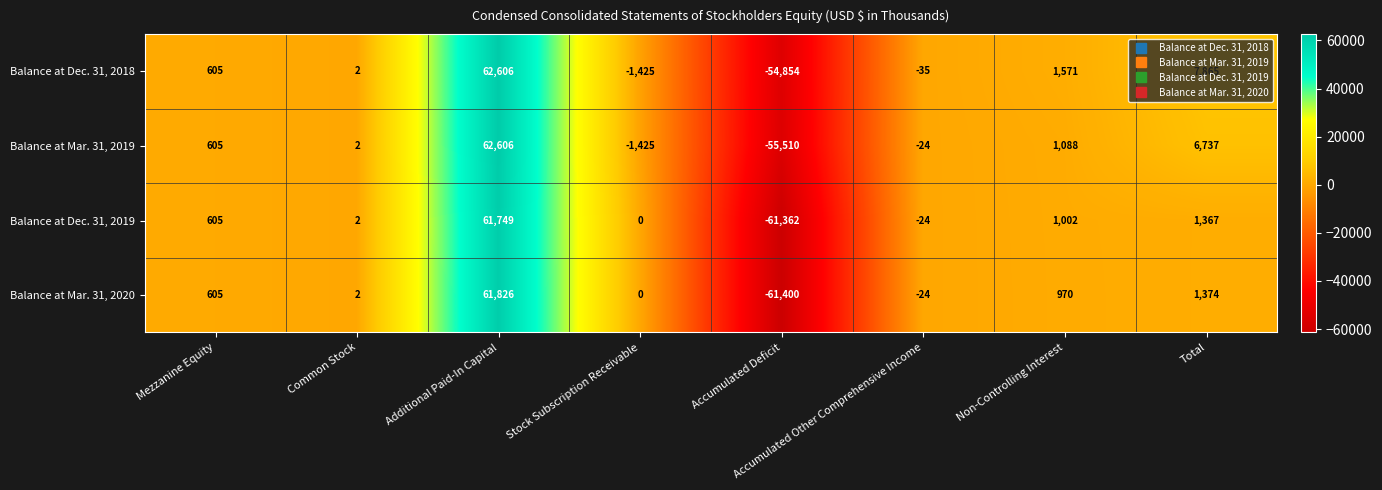

Rank the series at Non-Controlling Interest from highest to lowest value.

Balance at Dec. 31, 2018, Balance at Mar. 31, 2019, Balance at Dec. 31, 2019, Balance at Mar. 31, 2020